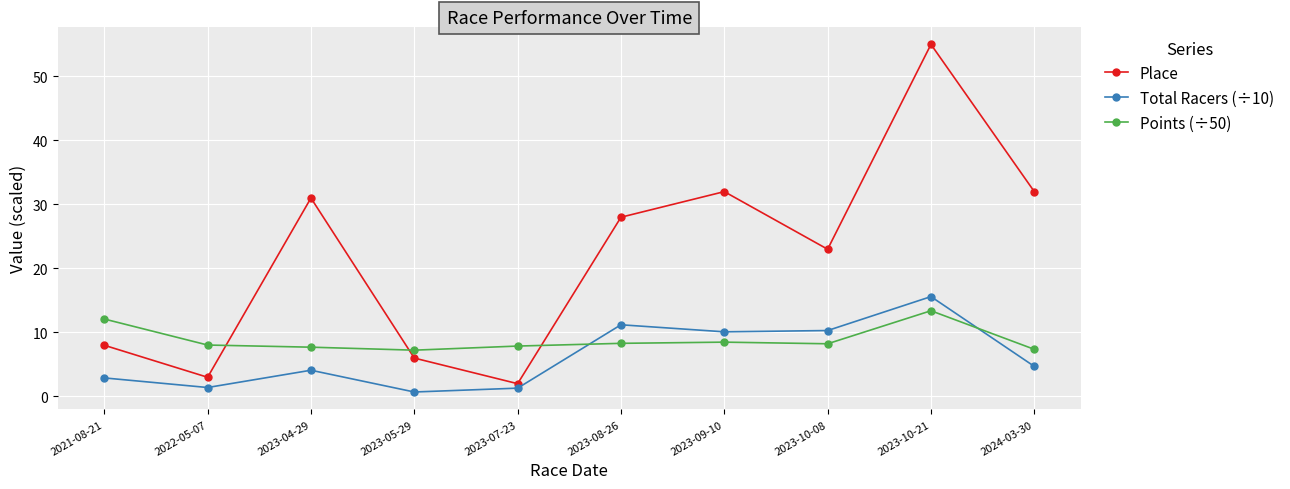

The Place series shows 8.0 at 2021-08-21. True or false?

True